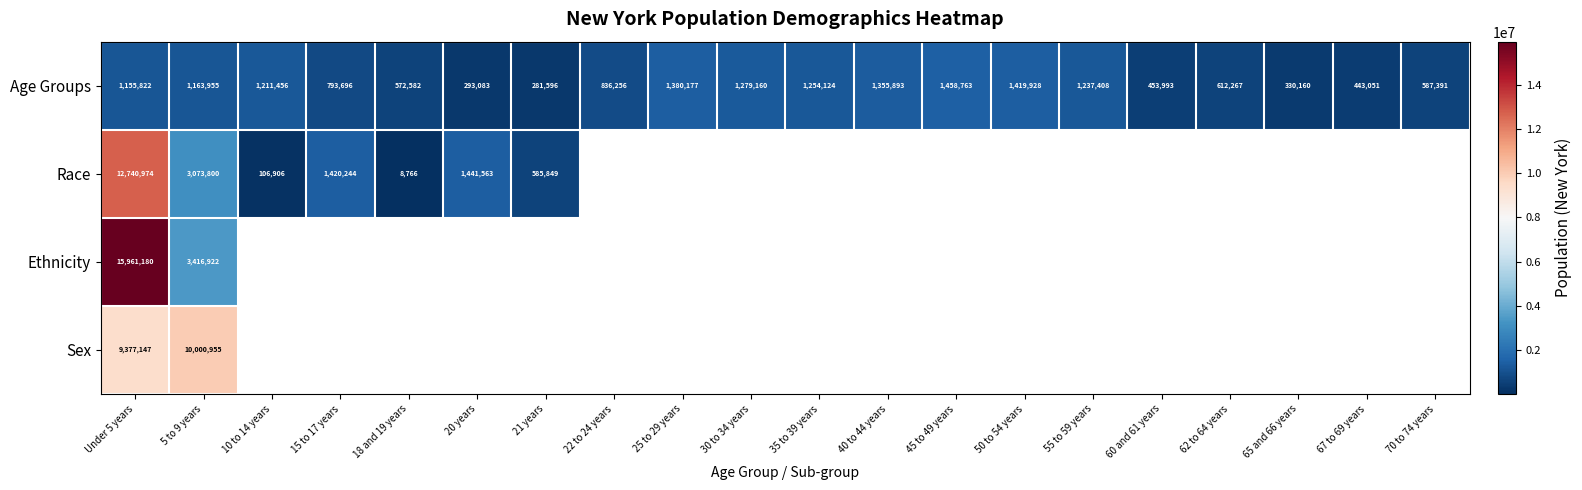

What is the sum of the Age Groups values at 65 and 66 years and 60 and 61 years?

784153